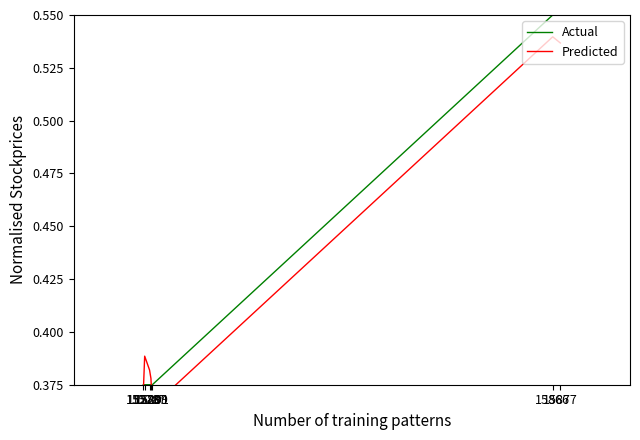

Reading right to left, what are all the values shown in this chart?

Actual: 0.6	0.6	0.4	0.4	0.4	0.4	0.4
Predicted: 0.5	0.5	0.4	0.4	0.4	0.4	0.4